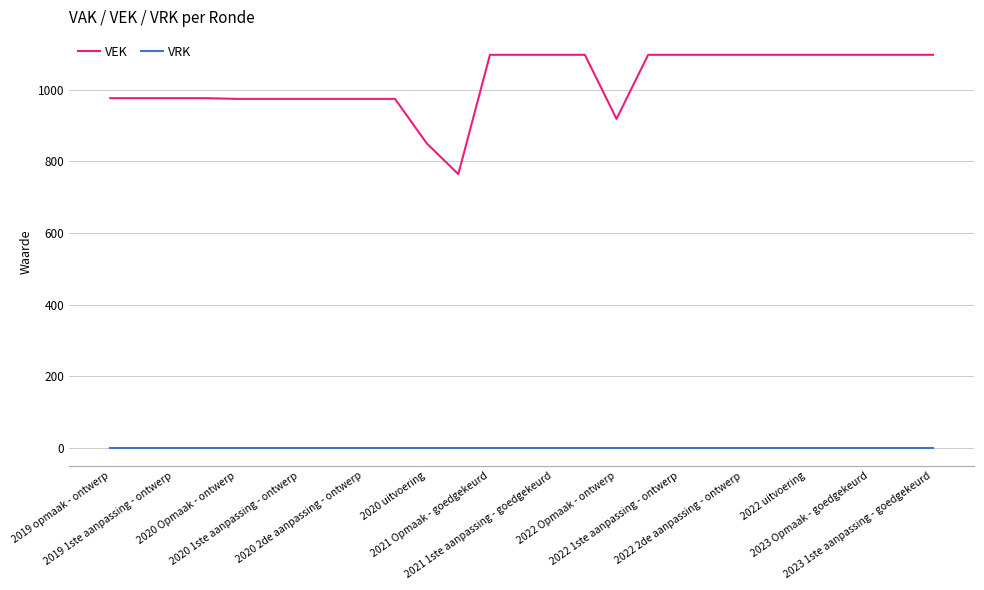

What is the difference between the maximum and minimum values in the VEK series?

333